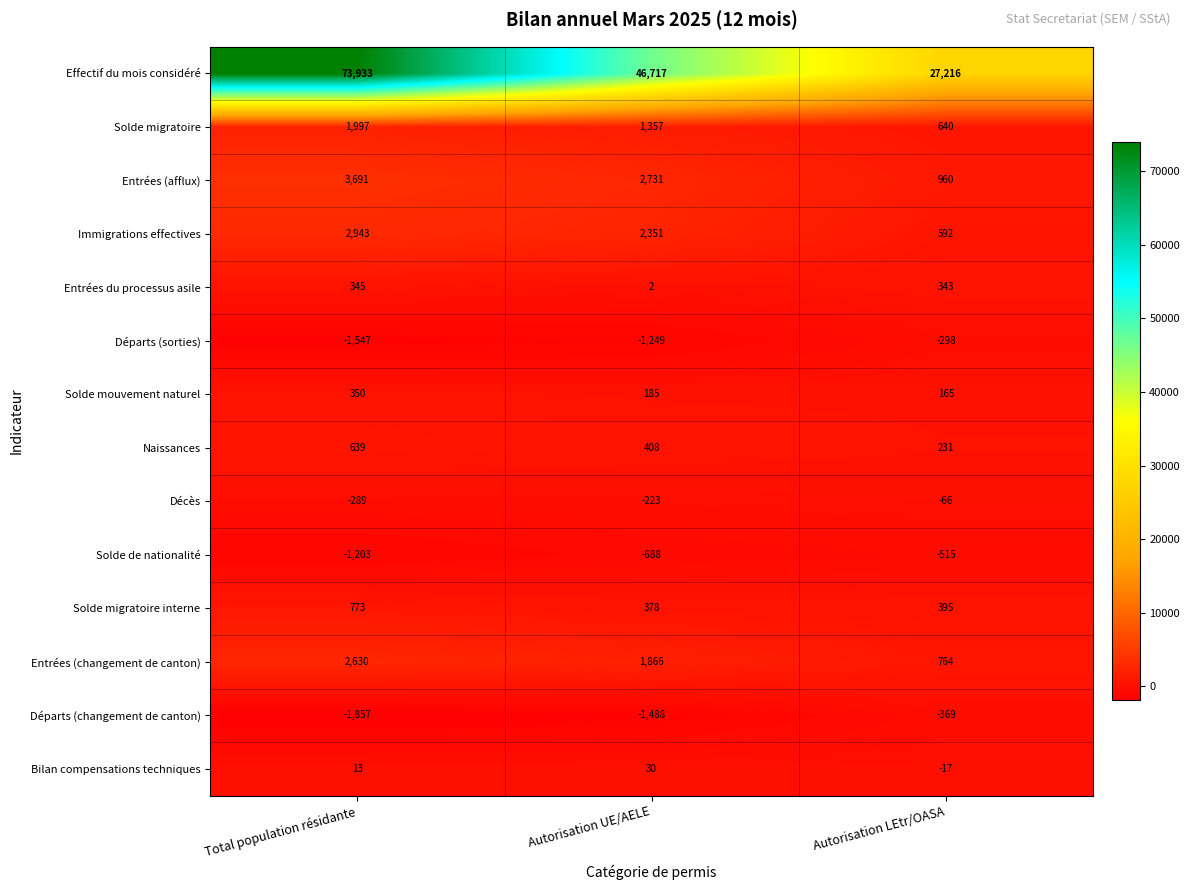

How many data points does each series have?

3